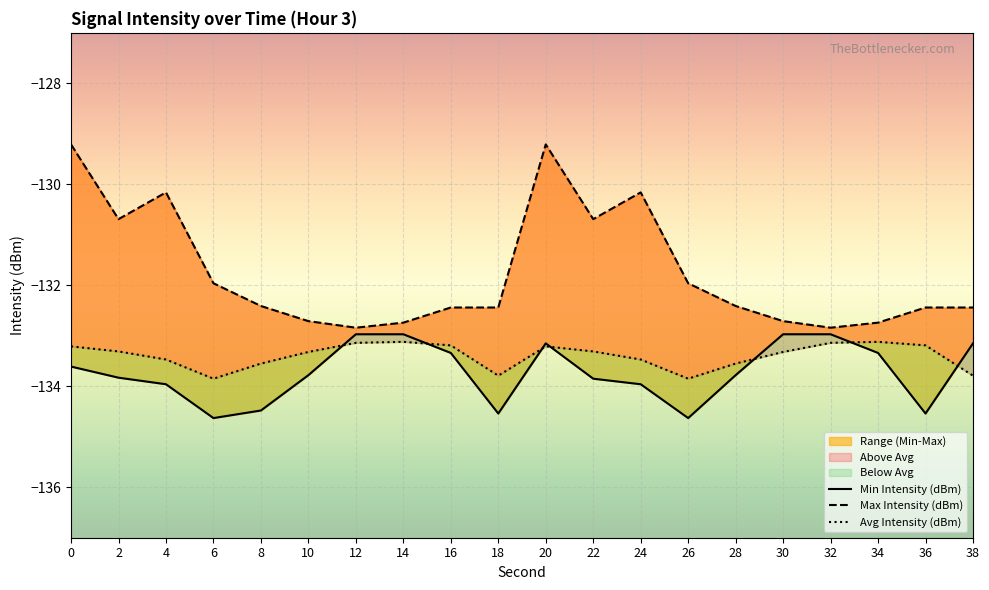

True or false: Max Intensity (dBm) has more than 1 points higher than both neighbors.

True